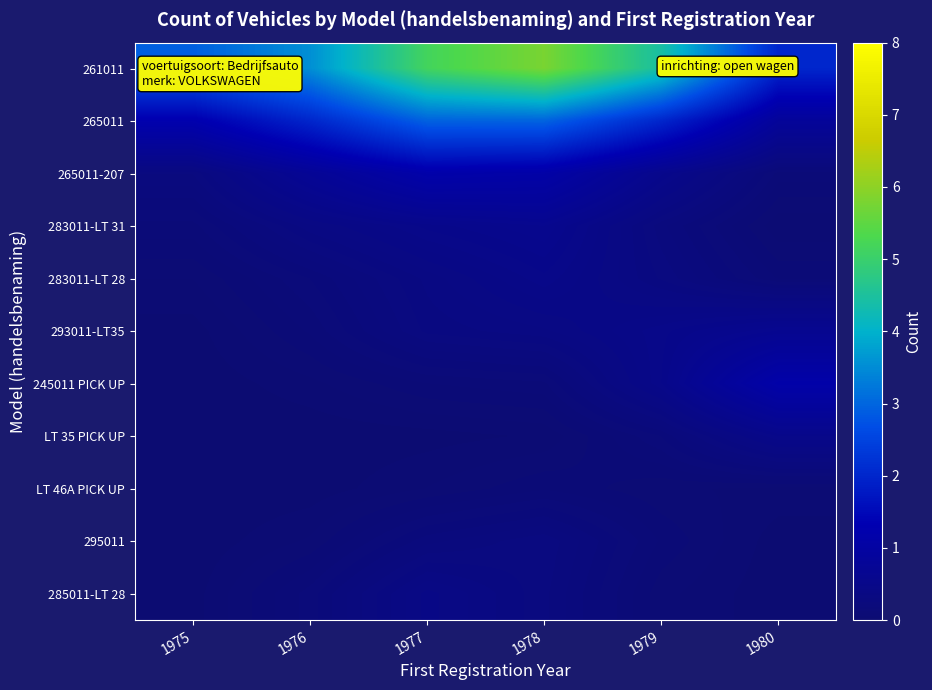

Which category has the lowest value across all series?

1975